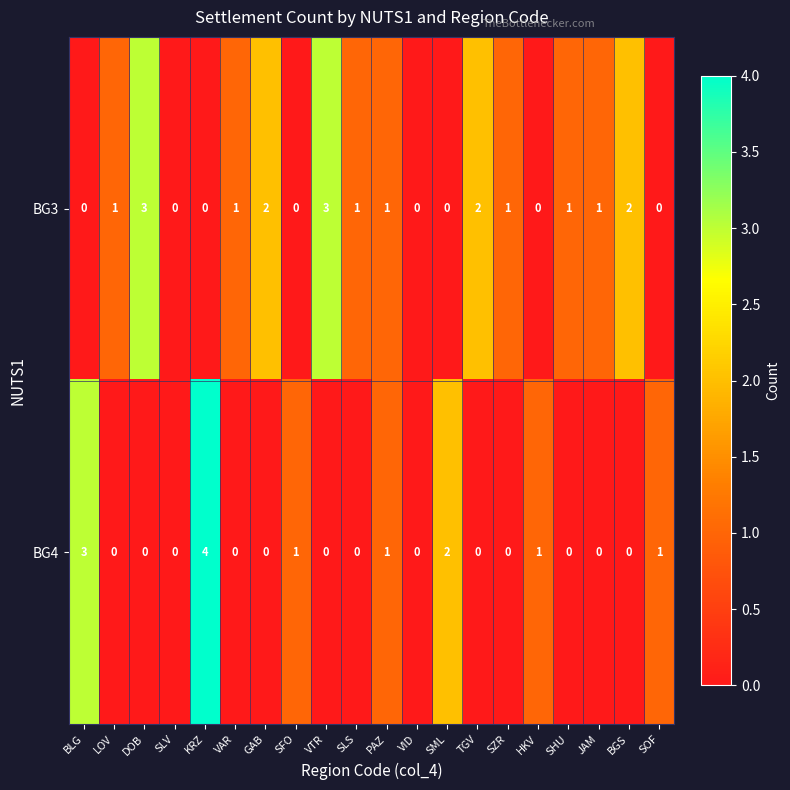

Rank the series by their maximum value, from highest to lowest.

BG4, BG3